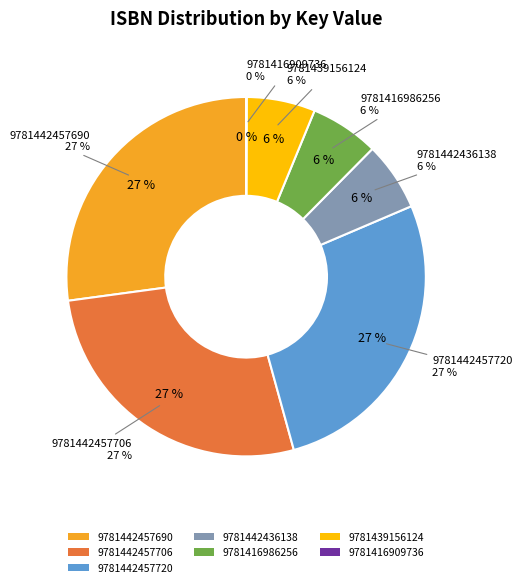

Which slice is the smallest?

9781416909736